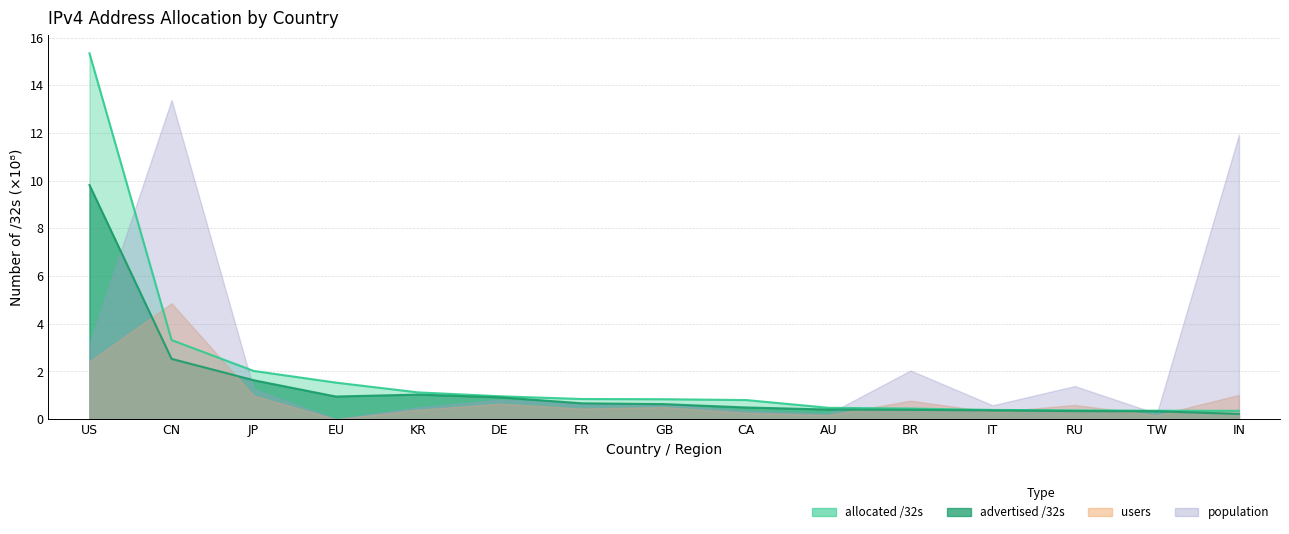

Which series changed the most between KR and IT?

allocated /32s